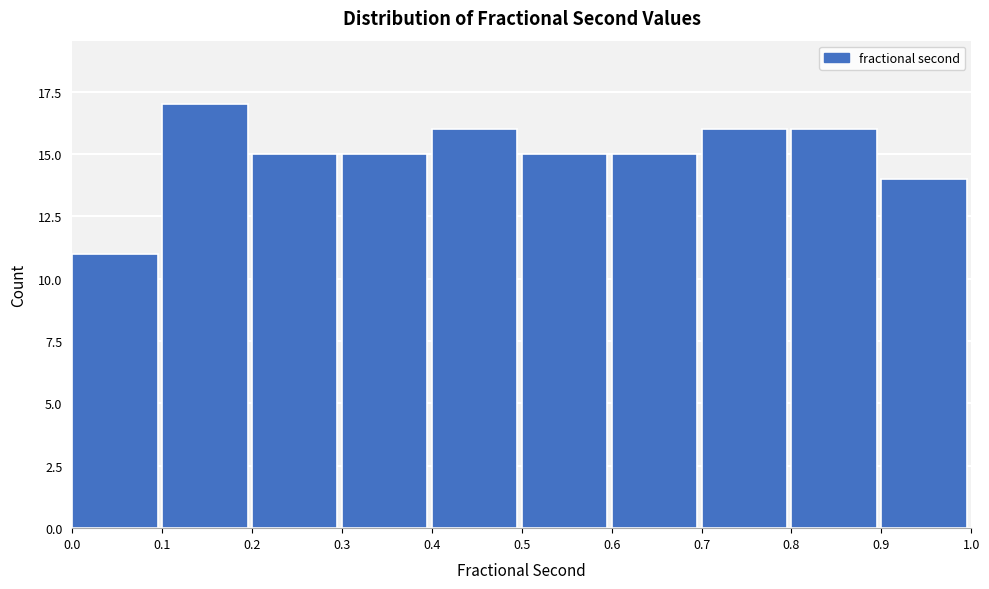

Which range on the x-axis has the tallest bar?

0.1 to 0.2